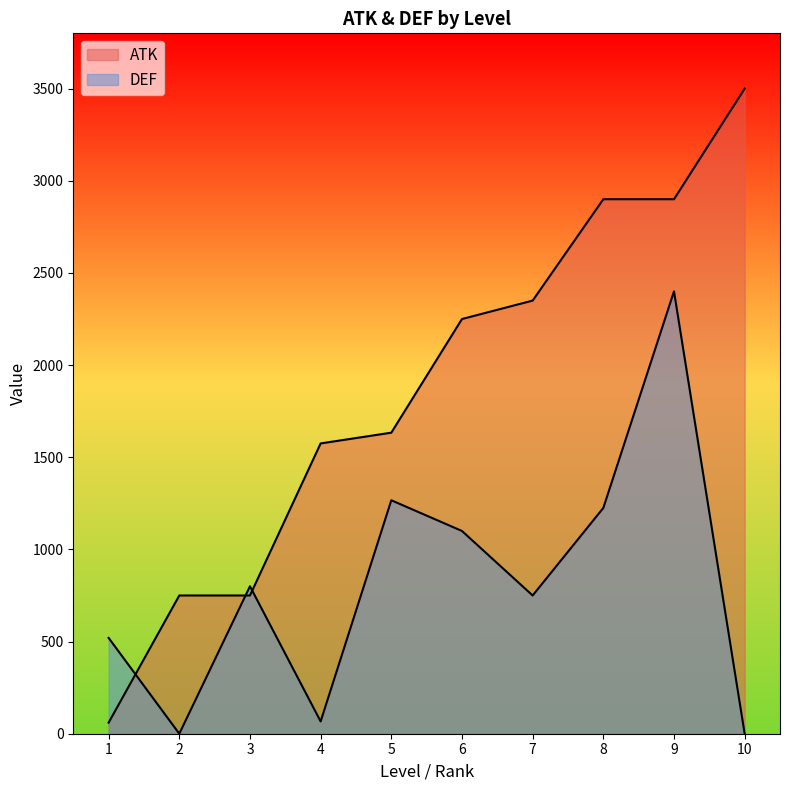

Which series has the widest spread of values?

ATK